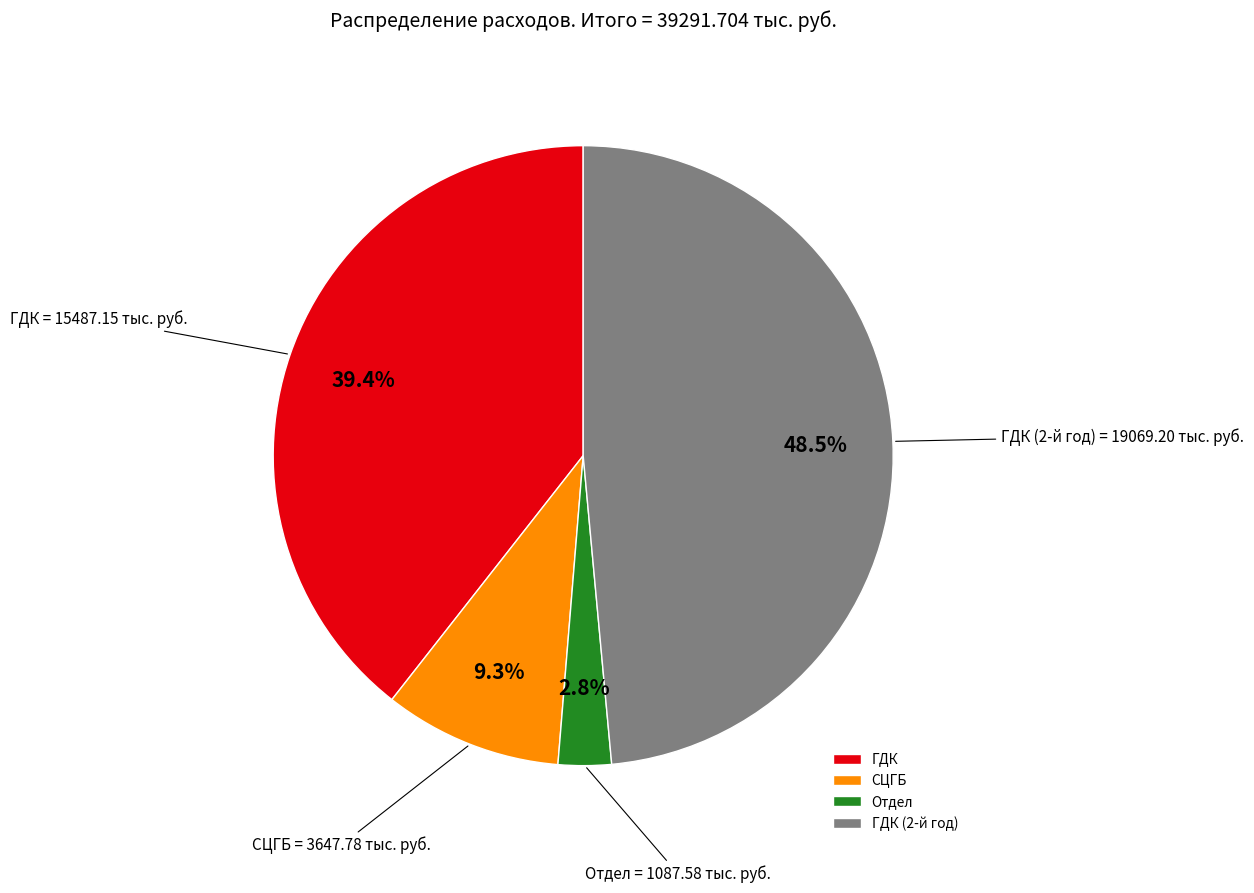

Combined, do ГДК and ГДК (2-й год) account for over 50%?

Yes